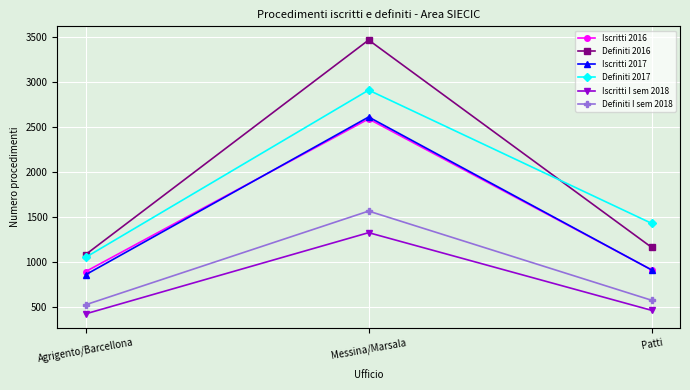

What position from the left is Patti?

3